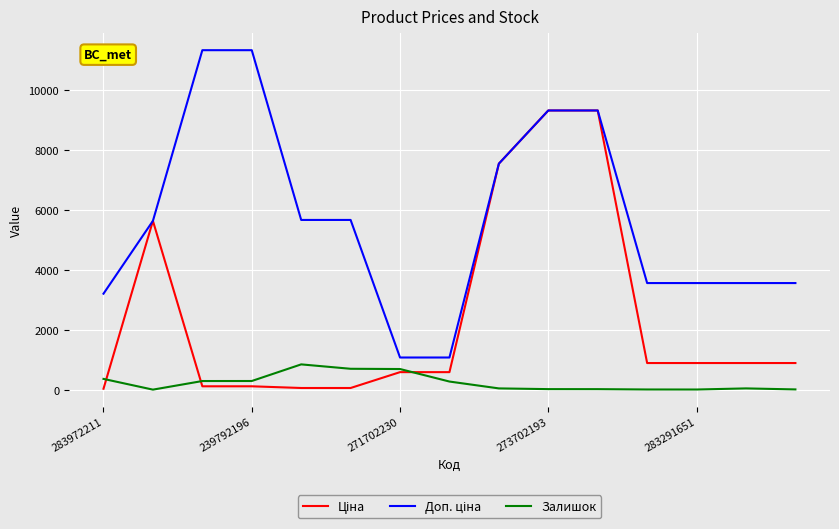

How many lines are shown in the chart?

3